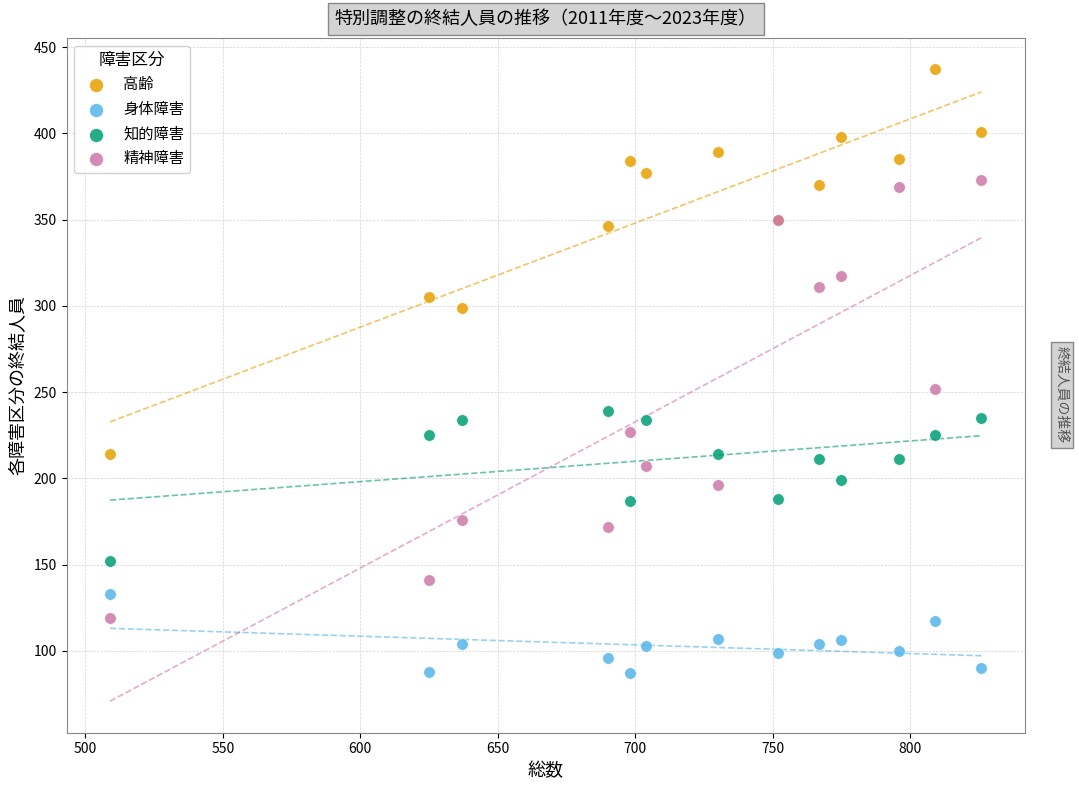

Across all series, what Y value is closest to 262?

252